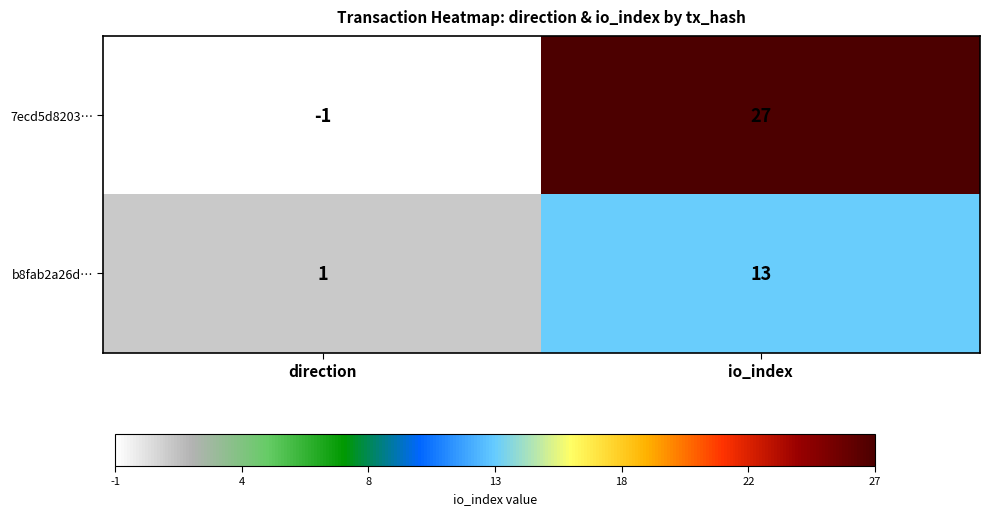

What is the minimum value shown in the chart?

-1